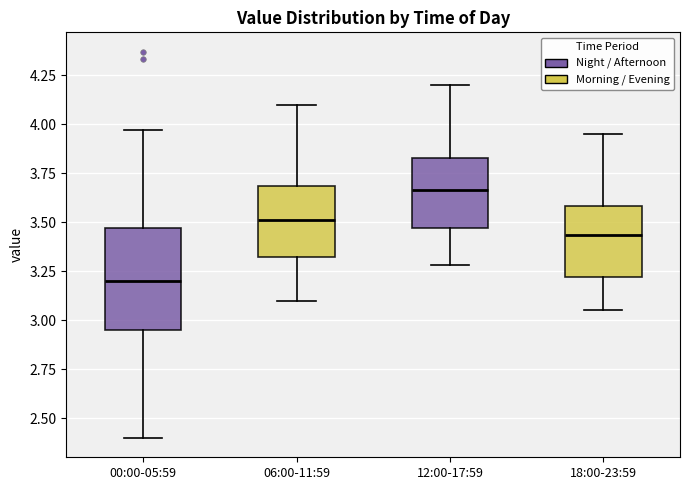

Which box's median line is the lowest?

00:00-05:59